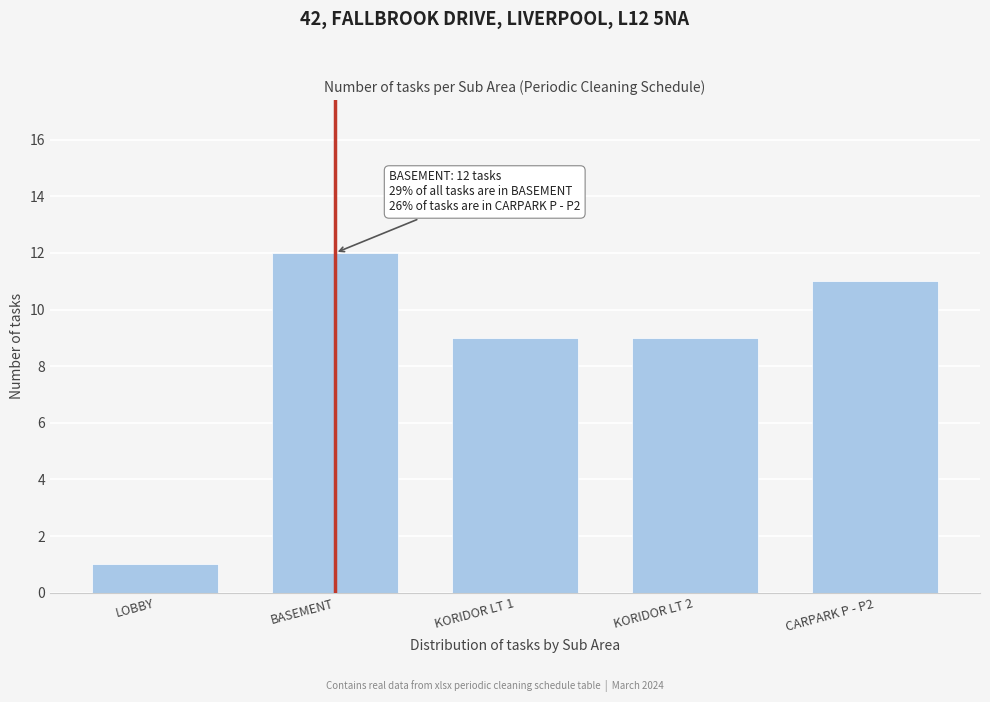

Reading left to right, what are all the values shown in this chart?

1	12	9	9	11